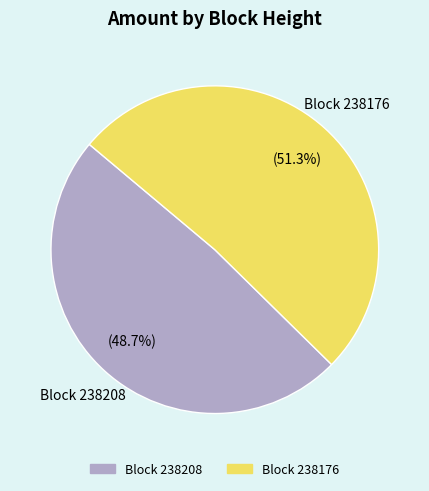

How much of the chart is everything except Block 238176?

48.7%